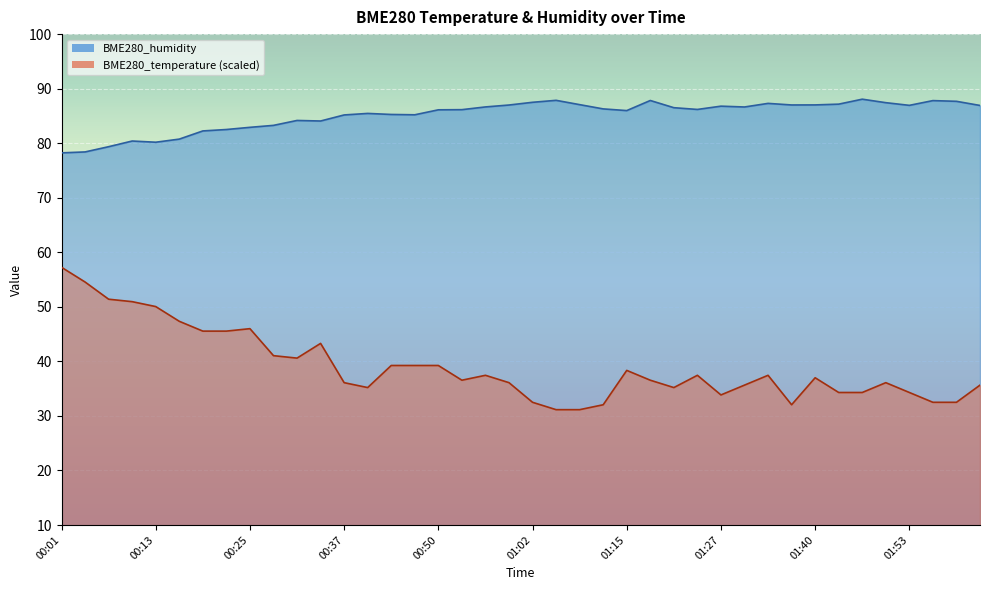

Rank the series by their average value, from highest to lowest.

BME280_humidity, BME280_temperature (scaled)